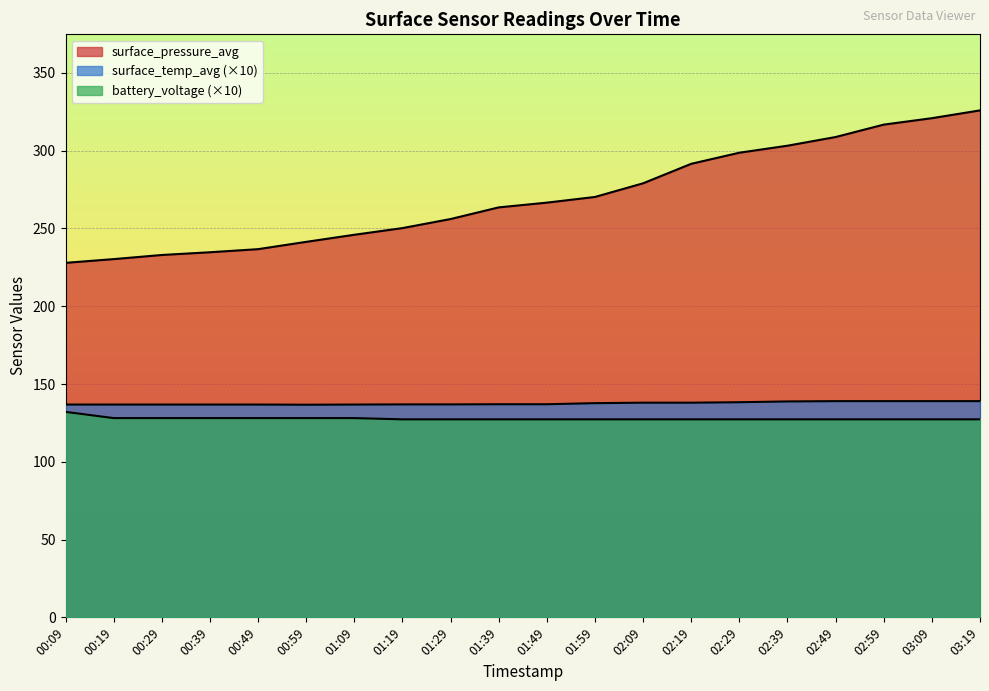

What is the approximate value of surface_pressure_avg at 00:29?

232.9